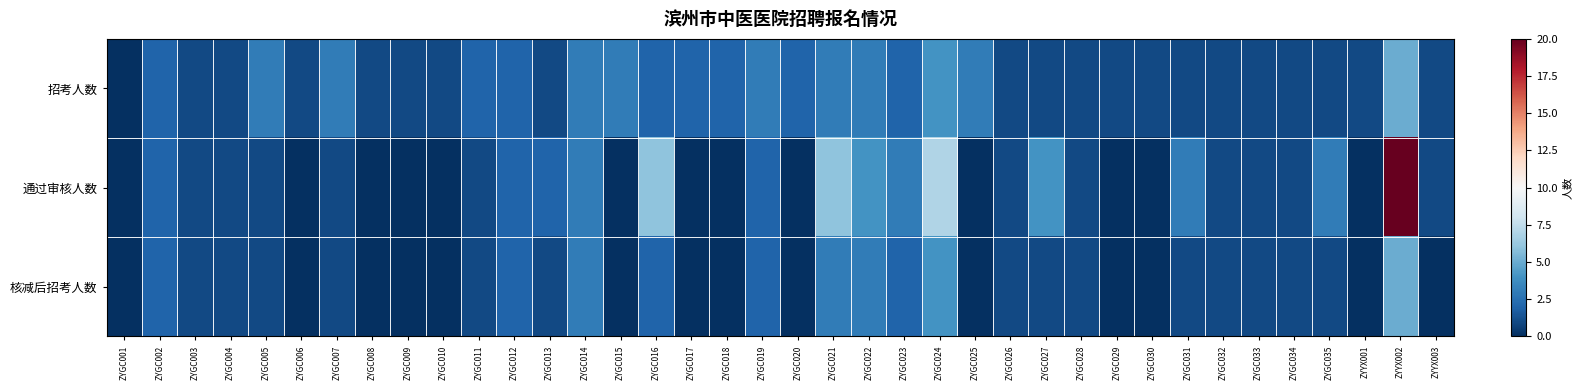

How many series are shown in this chart?

3